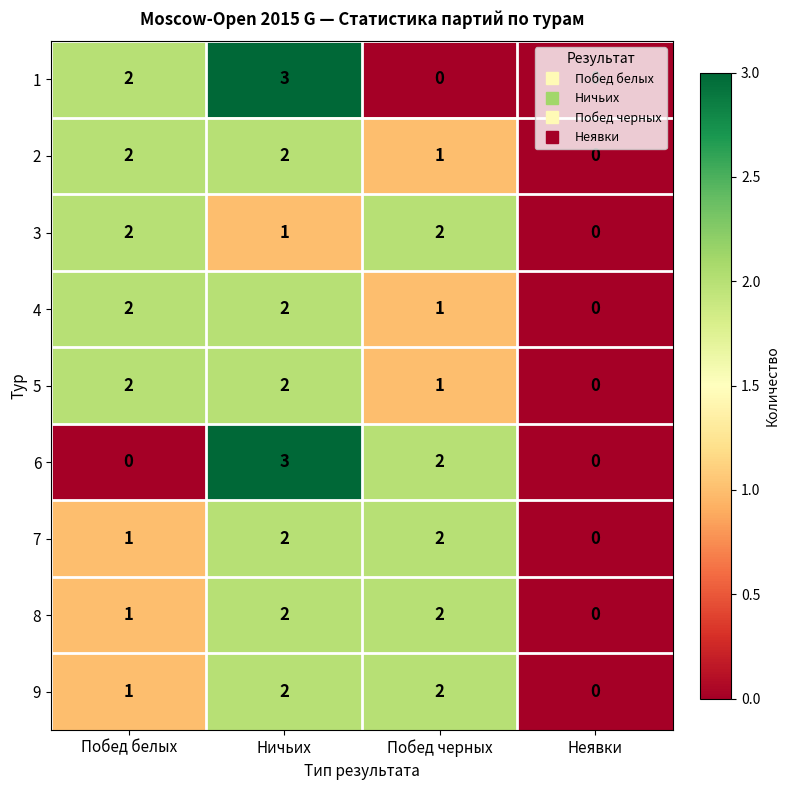

Is it true that 6 equals 0 at Побед белых?

True